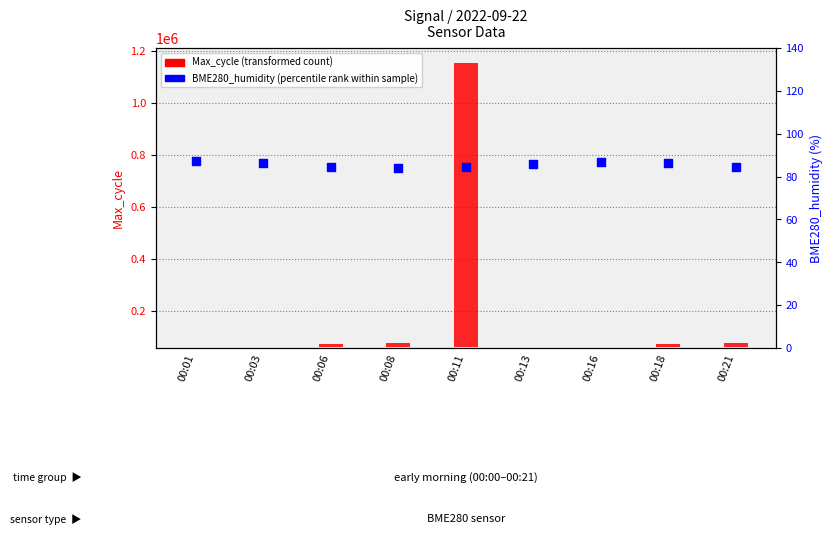

Which series contains the highest Y value?

Max_cycle (transformed count)